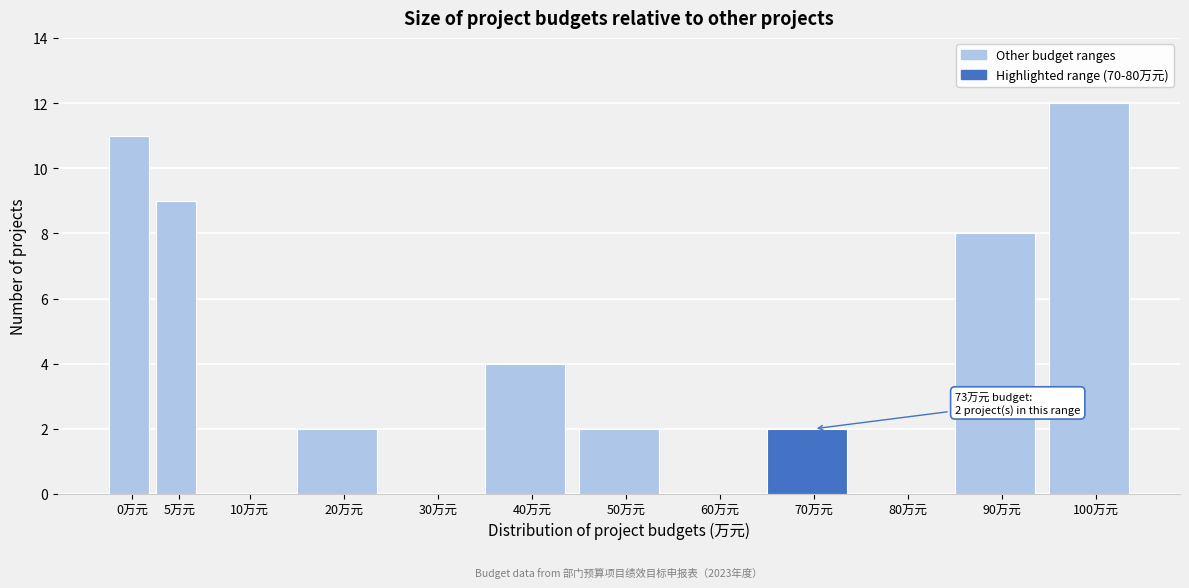

Reading left to right, list all the values displayed in this chart.

0万元=11	5万元=9	10万元=0	20万元=2	30万元=0	40万元=4	50万元=2	60万元=0	70万元=2	80万元=0	90万元=8	100万元=12